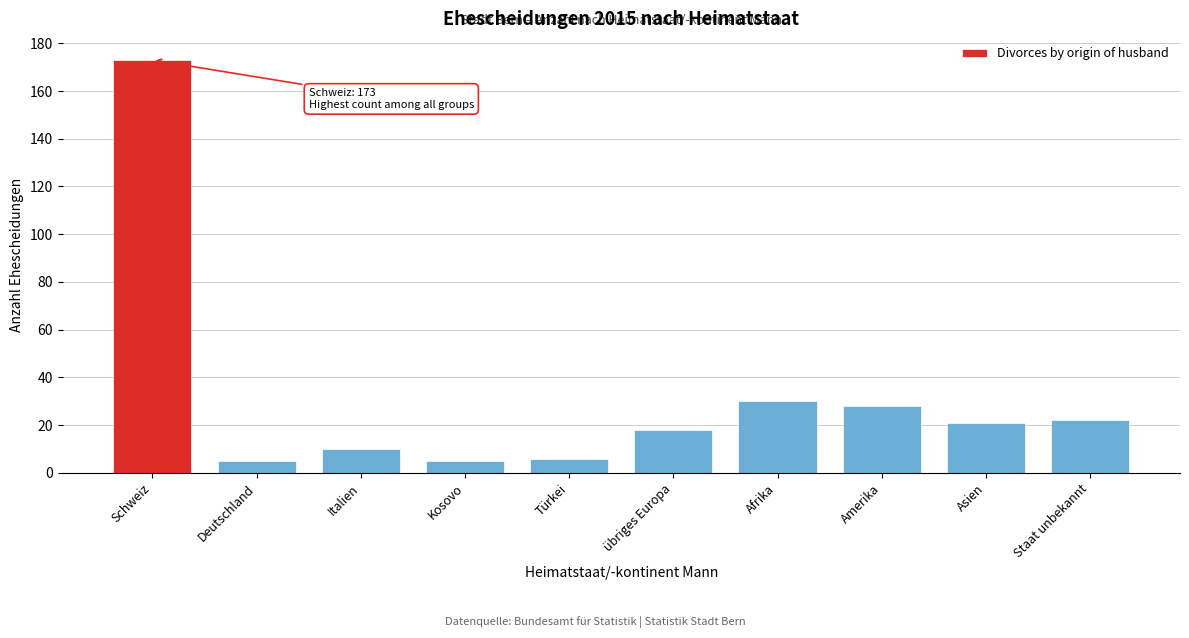

Reading left to right, what are all the values shown in this chart?

Schweiz=173	Deutschland=5	Italien=10	Kosovo=5	Türkei=6	übriges Europa=18	Afrika=30	Amerika=28	Asien=21	Staat unbekannt=22